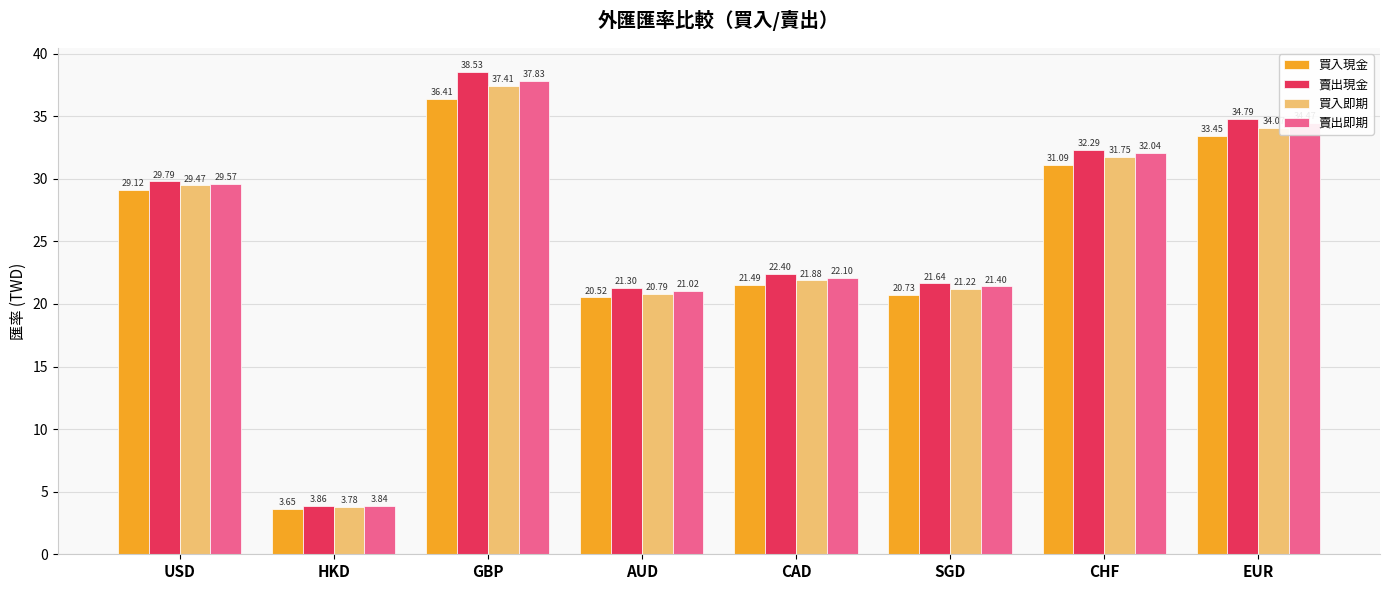

Which series changed the most between CHF and EUR?

賣出現金